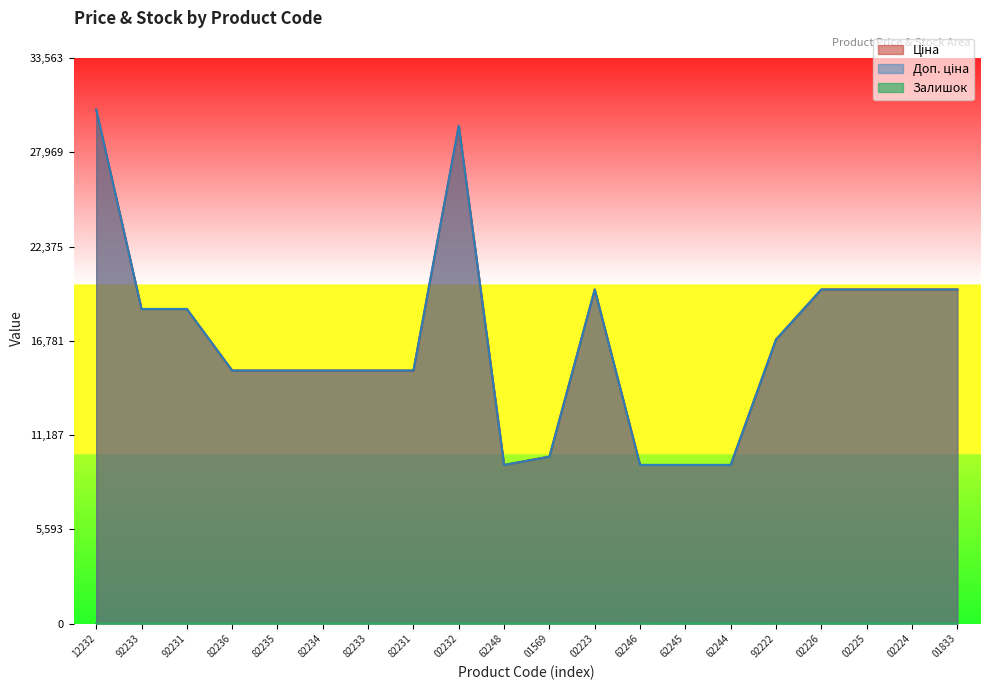

What is the average value of the Ціна series?

16804.7